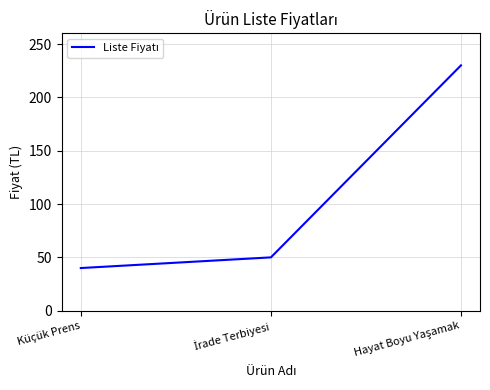

True or false: the data shows 40 at Küçük Prens.

True